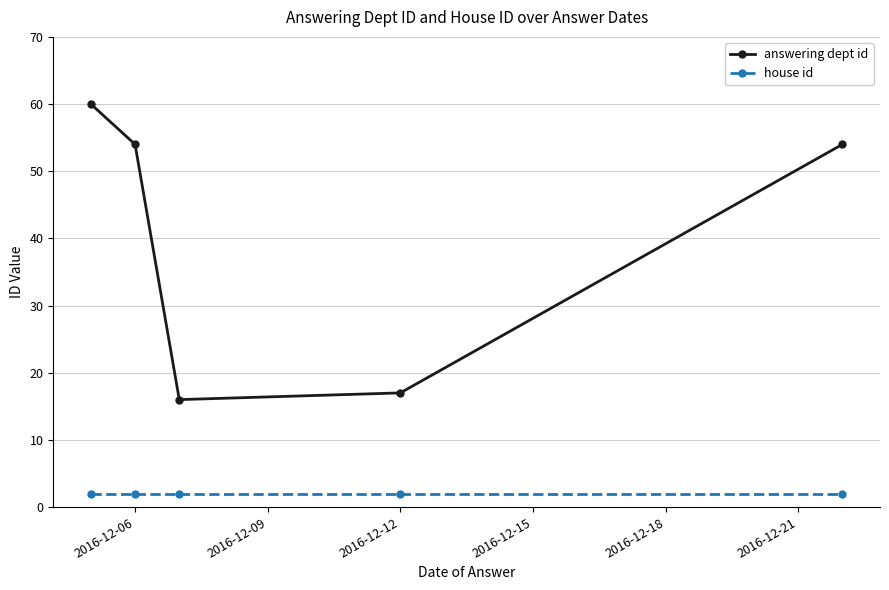

What is the value of the house id point at the 1st from the left?

2